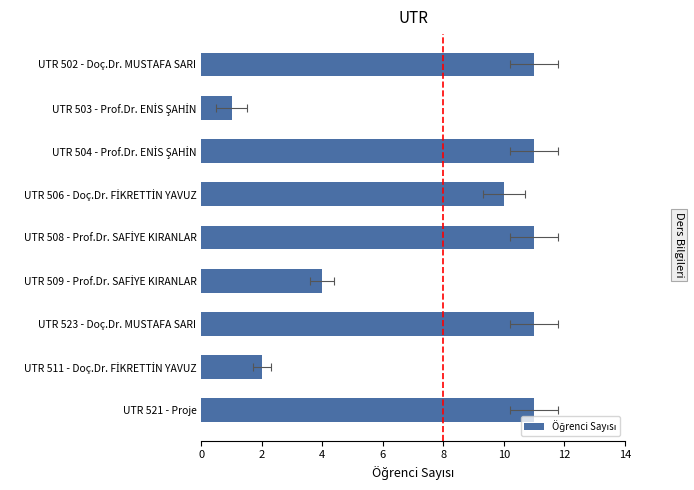

The value at UTR 511 - Doç.Dr. FİKRETTİN YAVUZ is 3. True or false?

False